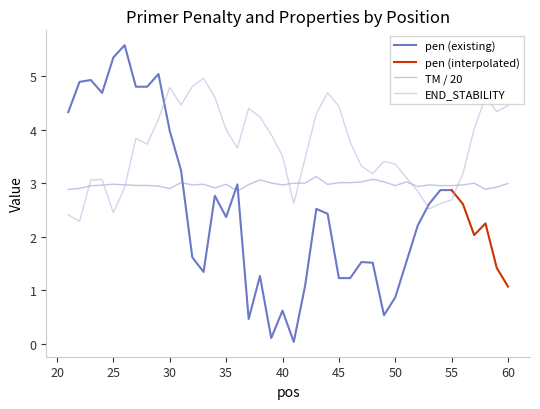

True or false: PRIMER_LEFT_0_TM and PRIMER_LEFT_0_END_STABILITY intersect in this chart.

True